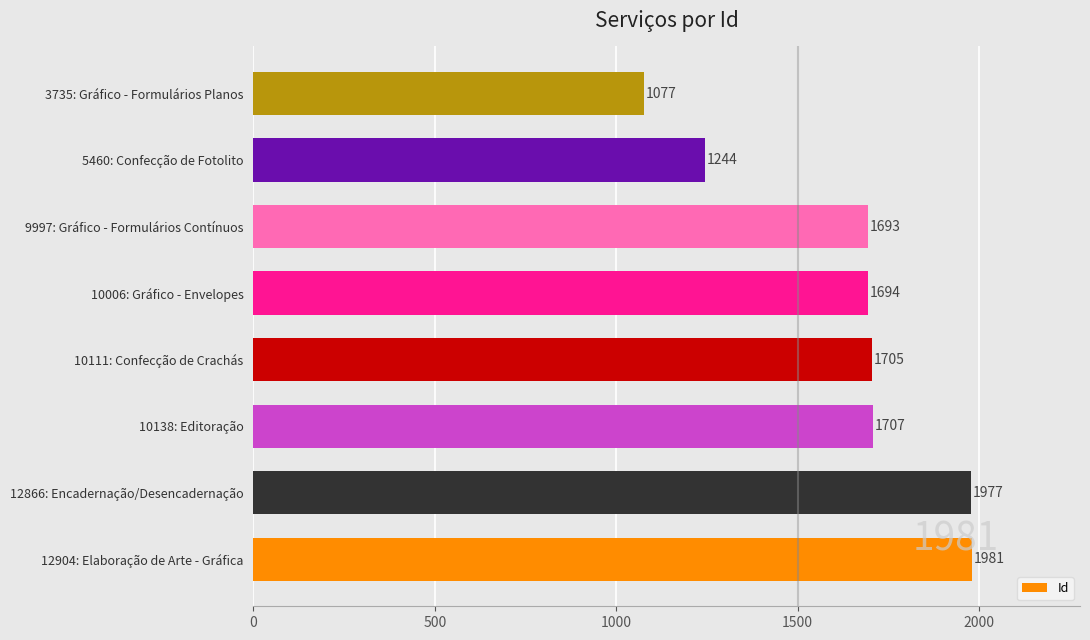

How many series are shown in this chart?

1